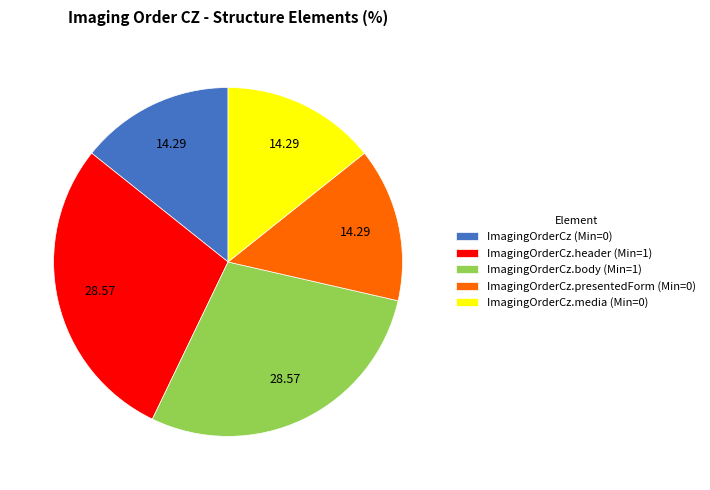

Which has a higher value, ImagingOrderCz (Min=0) or ImagingOrderCz.header (Min=1)?

ImagingOrderCz.header (Min=1)